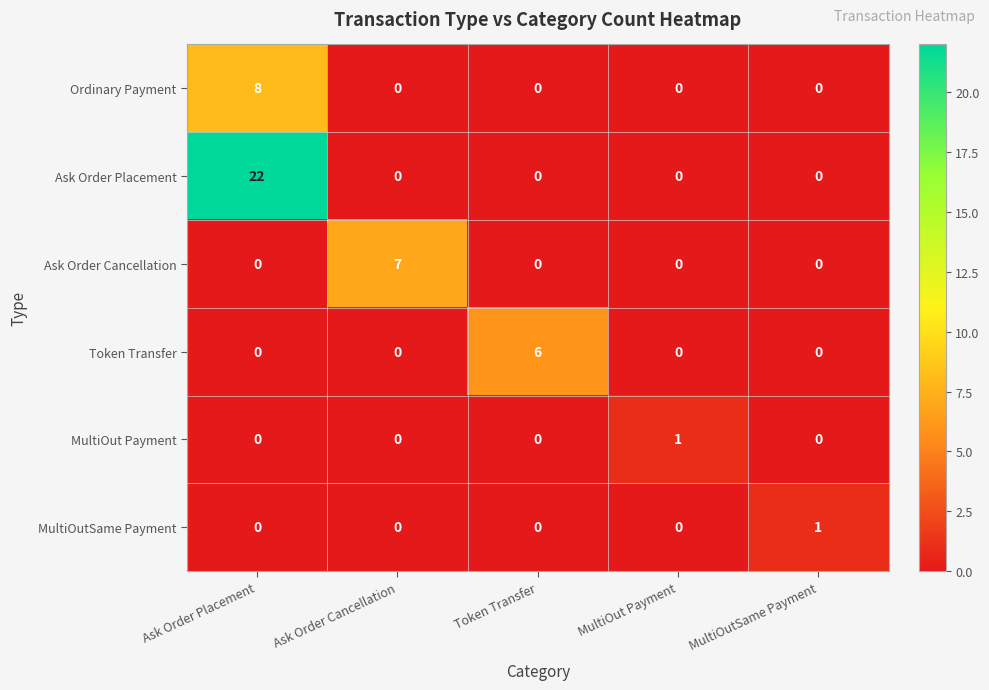

Which series has the largest total across all categories?

Ask Order Placement